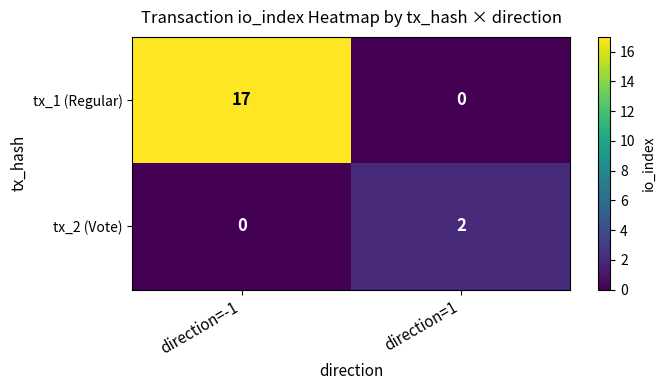

Rank the series by their maximum value, from lowest to highest.

tx_2 (Vote), tx_1 (Regular)